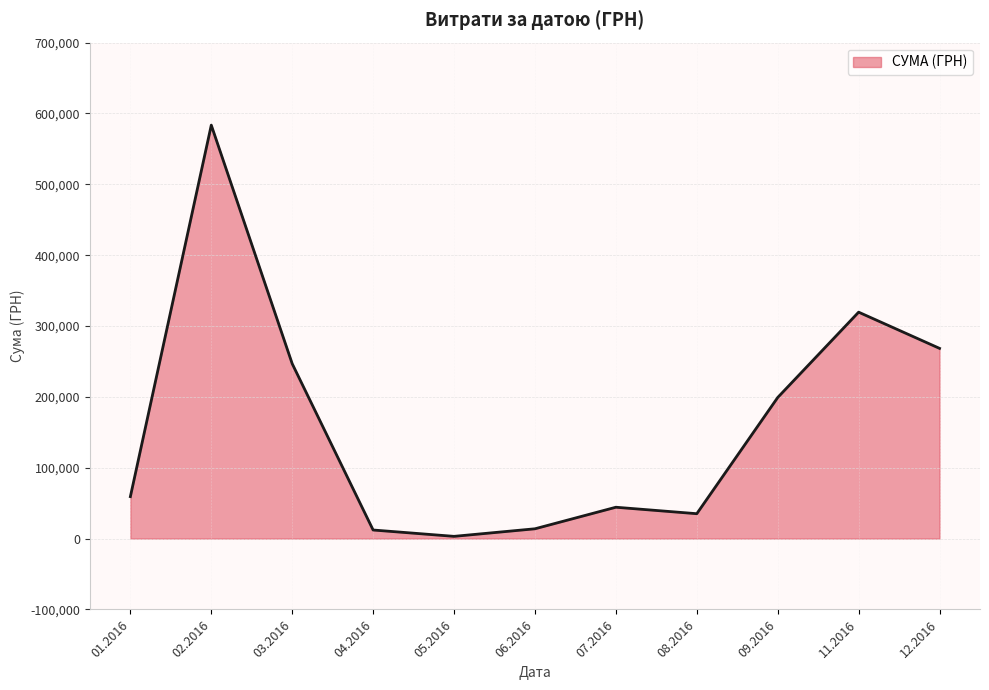

What is the change in value from 03.2016 to 12.2016?

+21627.4